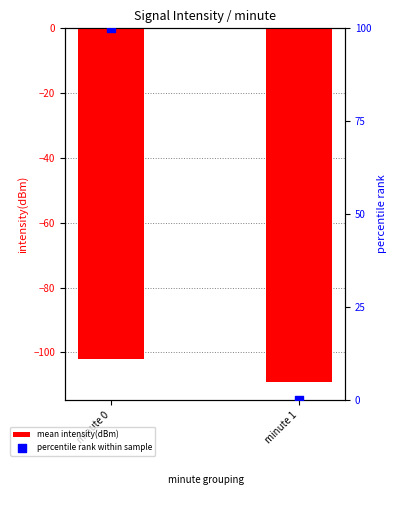

What is the total value across all series at minute 1?

-109.2